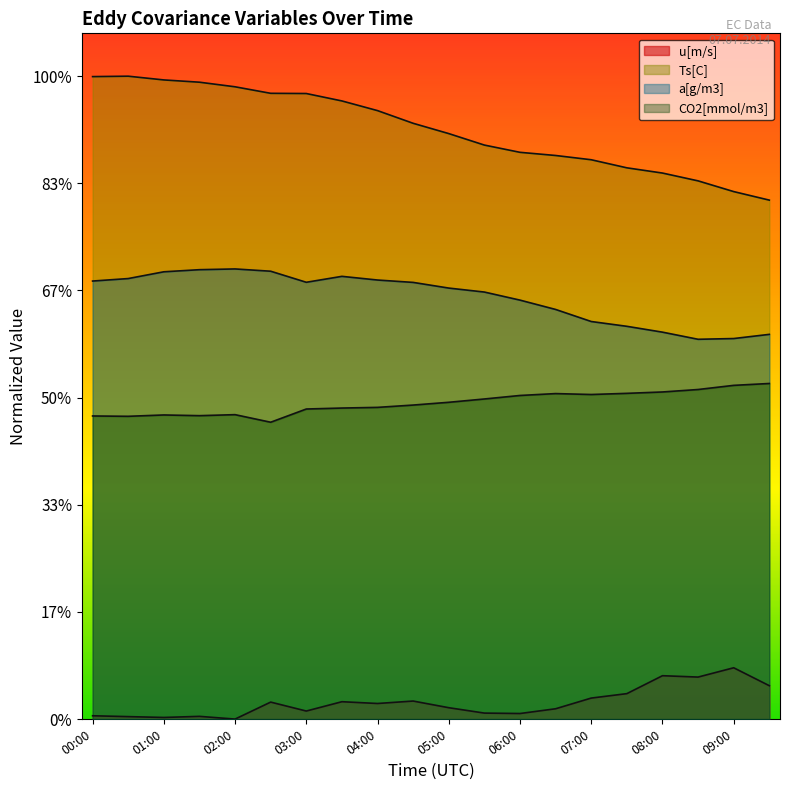

What position from the right is 07:00?

6